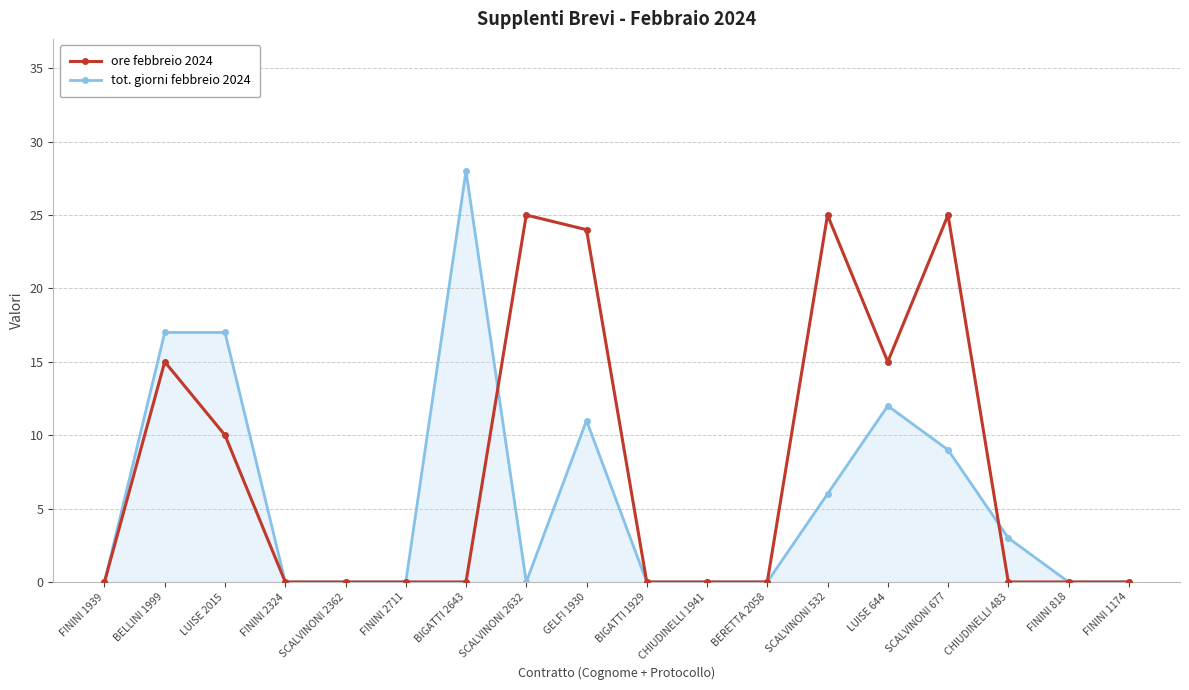

List the series in order of their overall mean, highest first.

ore febbreio 2024, tot. giorni febbreio 2024